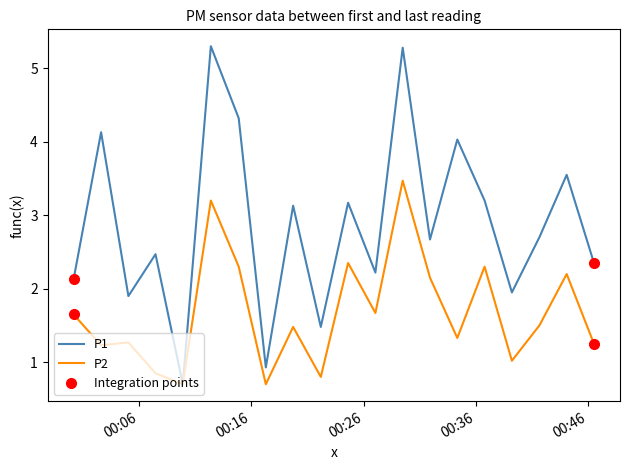

Which series has the widest spread of values?

P1